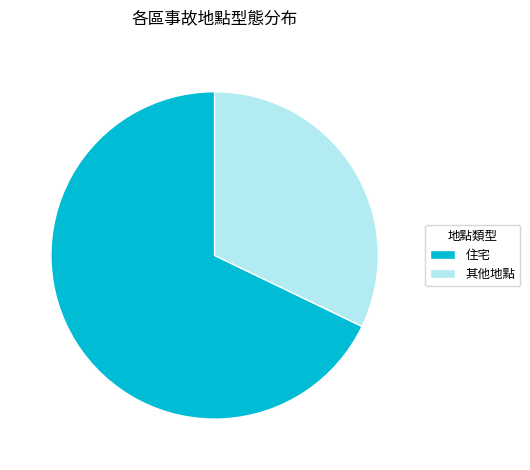

Do 住宅 and 其他地點 together represent more than half of the pie?

Yes